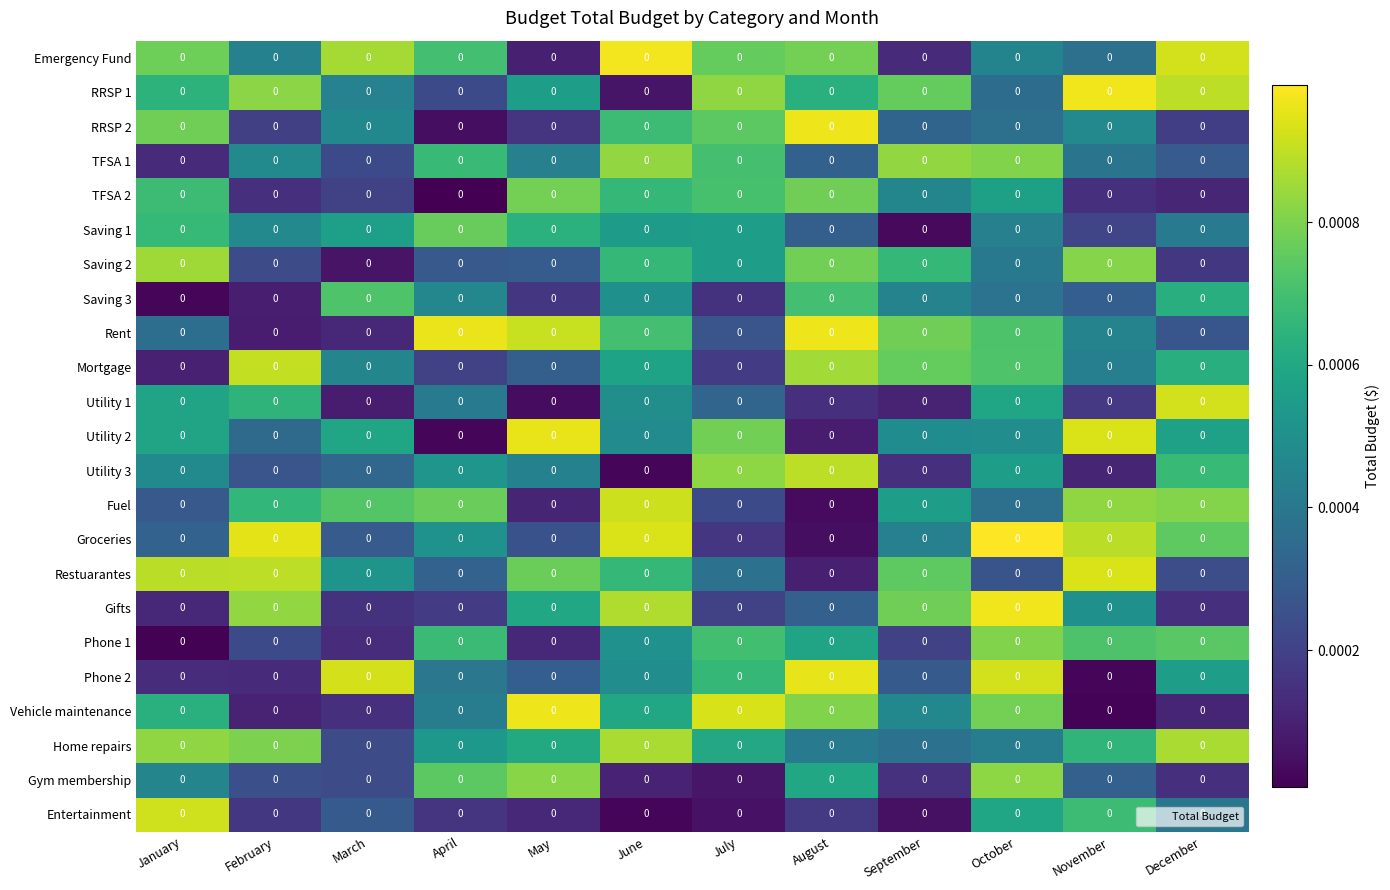

Which category has the lowest value in the Entertainment series?

June